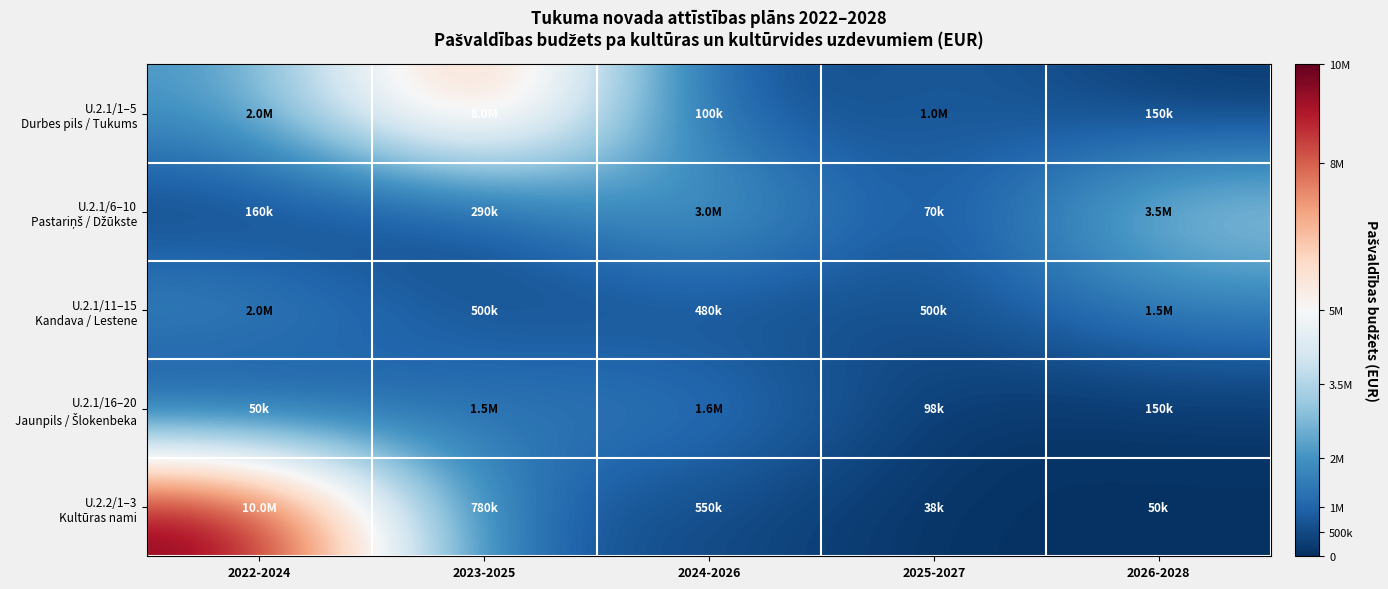

Between 2025-2027 and 2023-2025, which is larger?

2023-2025